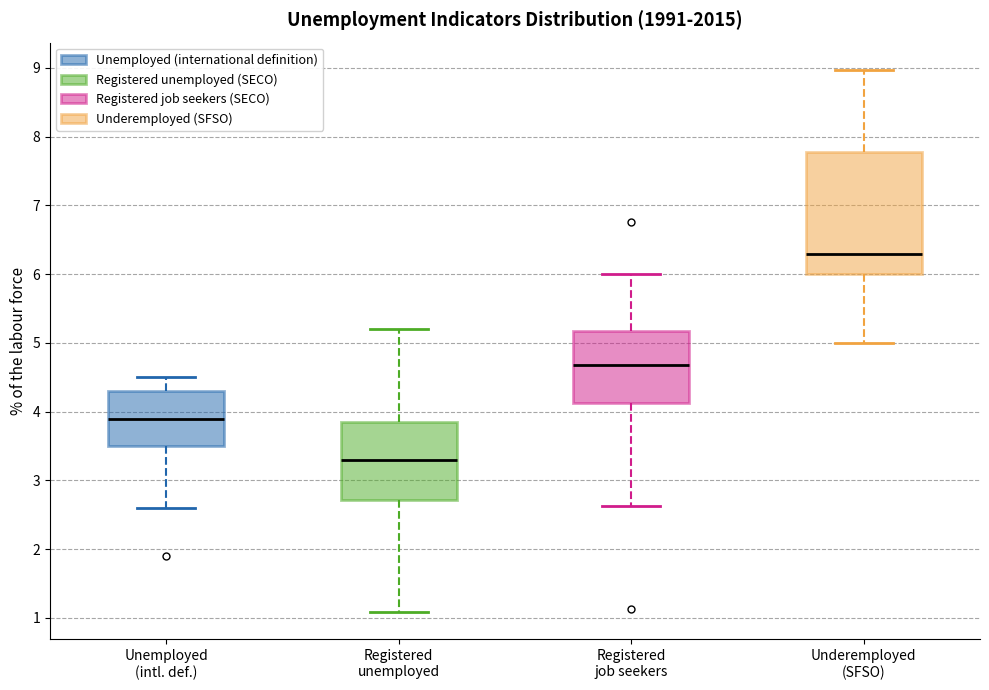

Reading left to right, transcribe this box plot: for each box, give where its median line is, the range the box spans, and where its two whiskers end, as read against the y-axis. The values are not printed on the chart, so give them approximately, as read against the axis.

Unemployed (intl. def.): median 3.9, box 3.5 to 4.3, whiskers 2.6 to 4.5
Registered unemployed: median 3.3, box 2.7 to 3.9, whiskers 1.1 to 5.2
Registered job seekers: median 4.7, box 4.1 to 5.2, whiskers 2.6 to 6.0
Underemployed (SFSO): median 6.3, box 6.0 to 7.8, whiskers 5.0 to 9.0